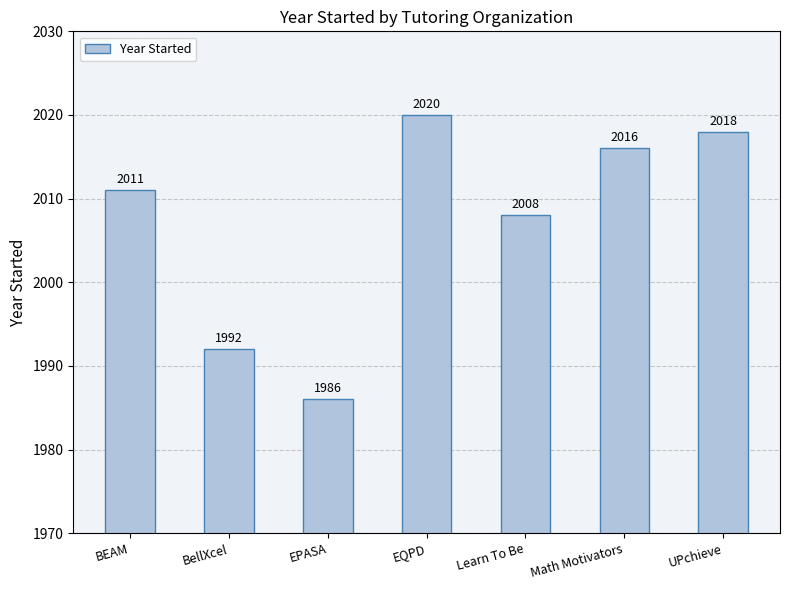

What is the greatest value displayed?

2020